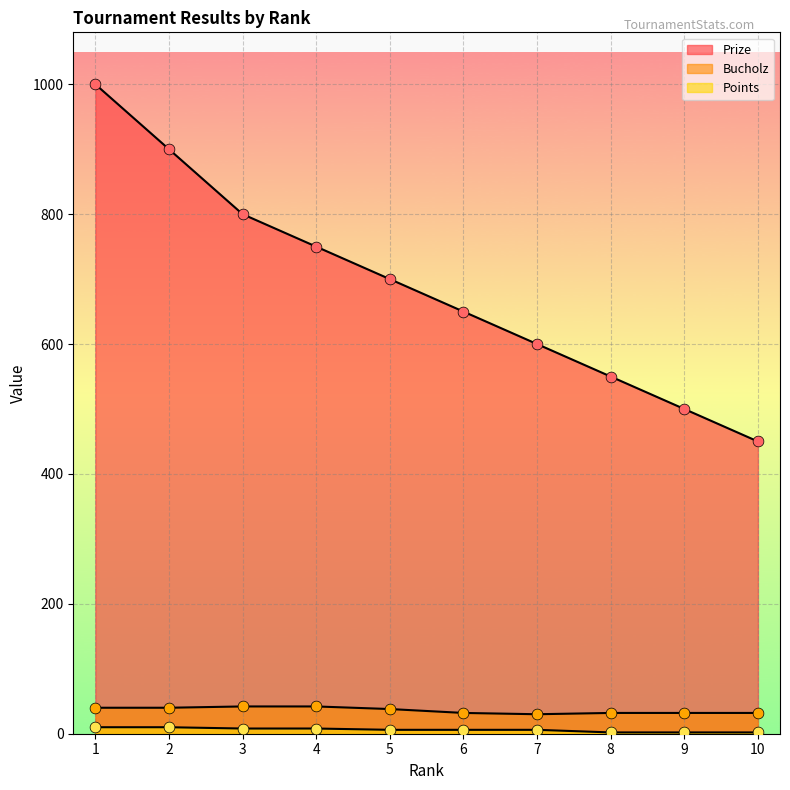

Which series contains the highest Y value?

Prize